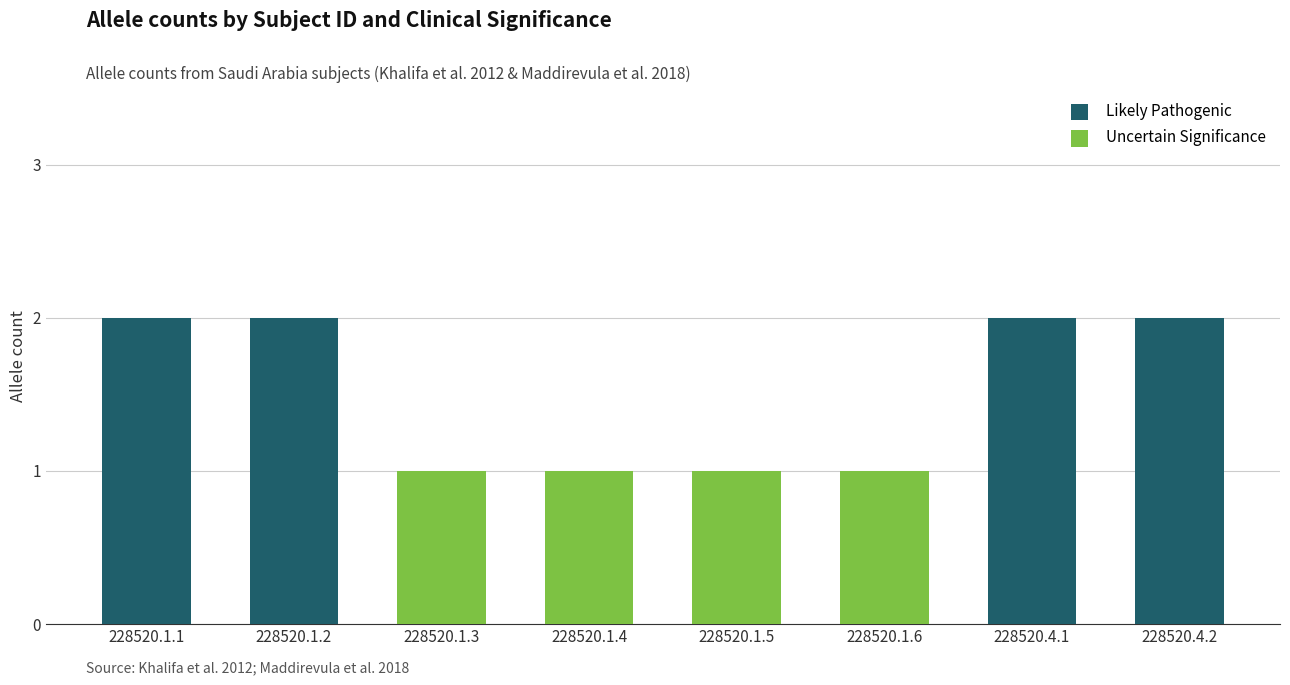

The value of Uncertain Significance at 228520.1.5 is 1. True or false?

True